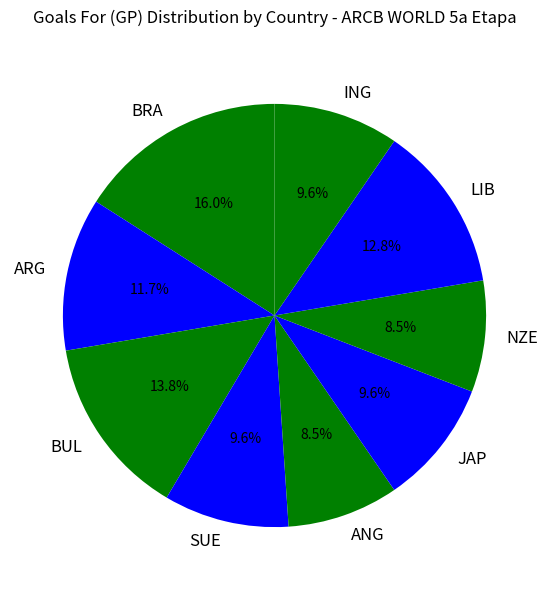

Approximately how many times larger is the value at SUE compared to ANG?

1.1